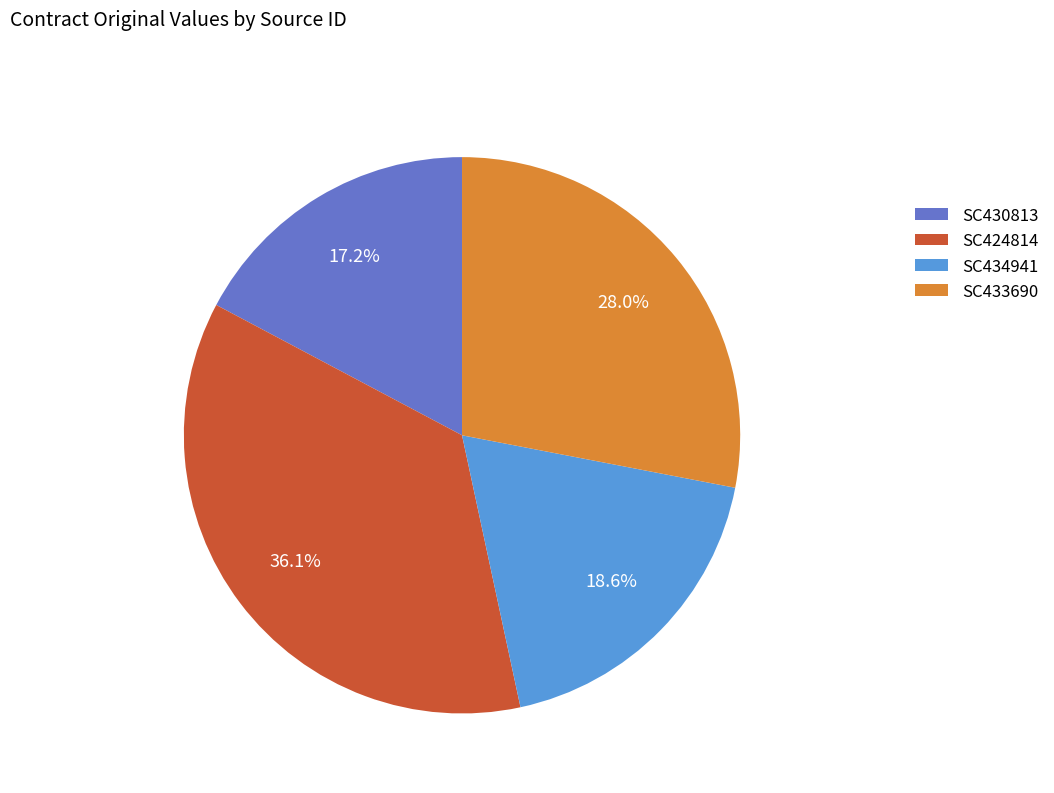

What is the total percentage of SC433690 and SC434941?

46.6%